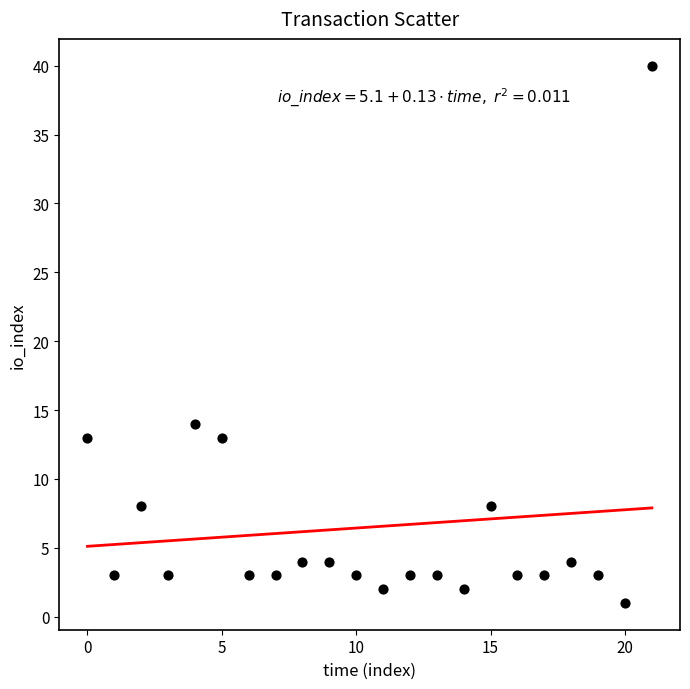

What is the range of Y values (max minus min)?

39